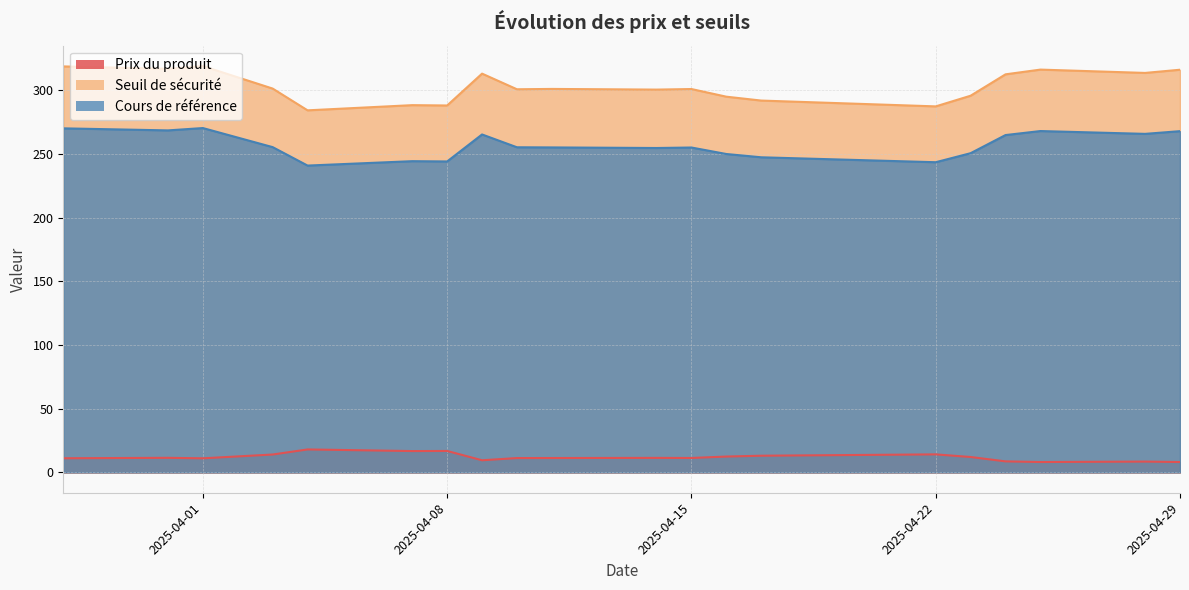

Rank the series by their average value, from highest to lowest.

Seuil de sécurité, Cours de référence, Prix du produit